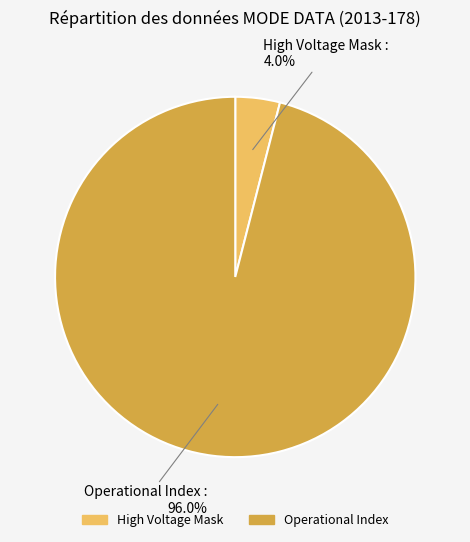

How many segments does this pie chart have?

2